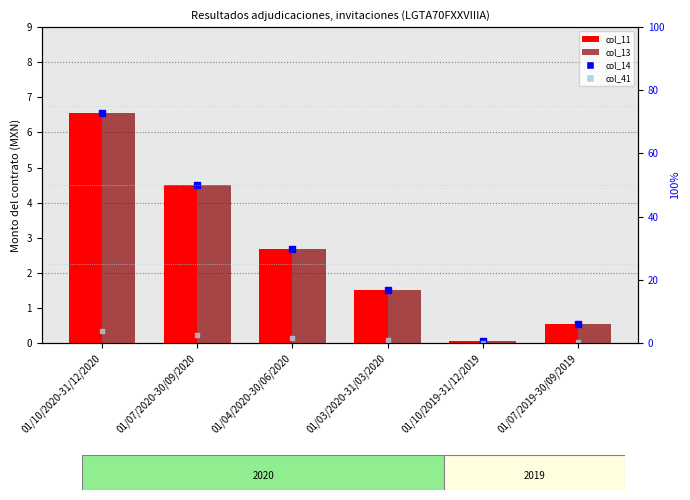

At which category is the sum across all series the highest?

01/10/2020-31/12/2020